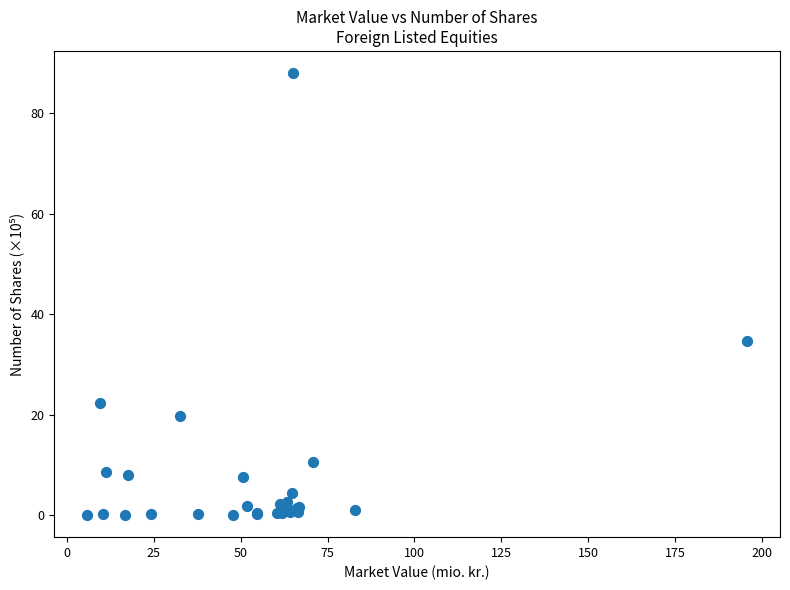

What Y value in the scatter plot is closest to 44?

34.7